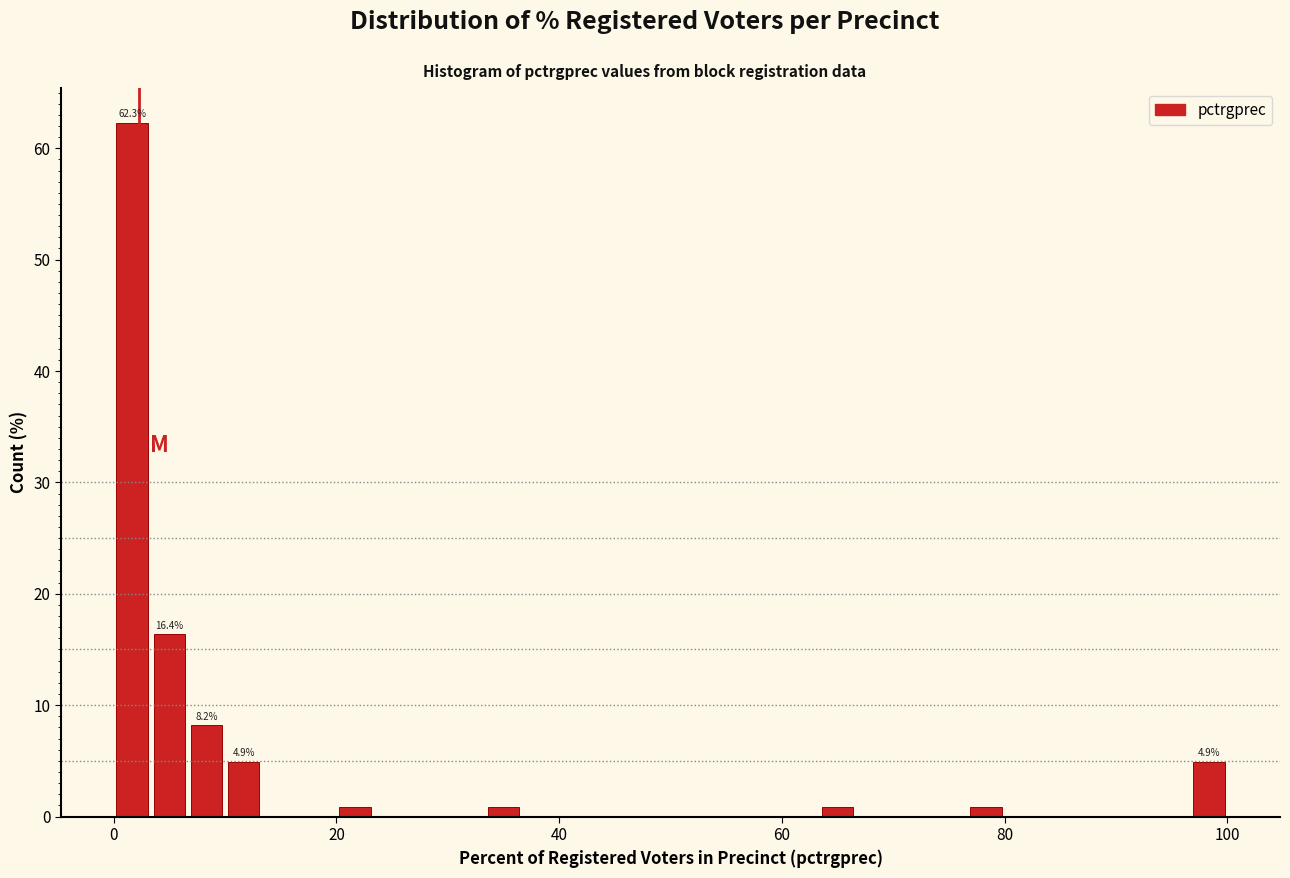

Read against the x-axis, roughly where is the centre of the tallest bar?

2